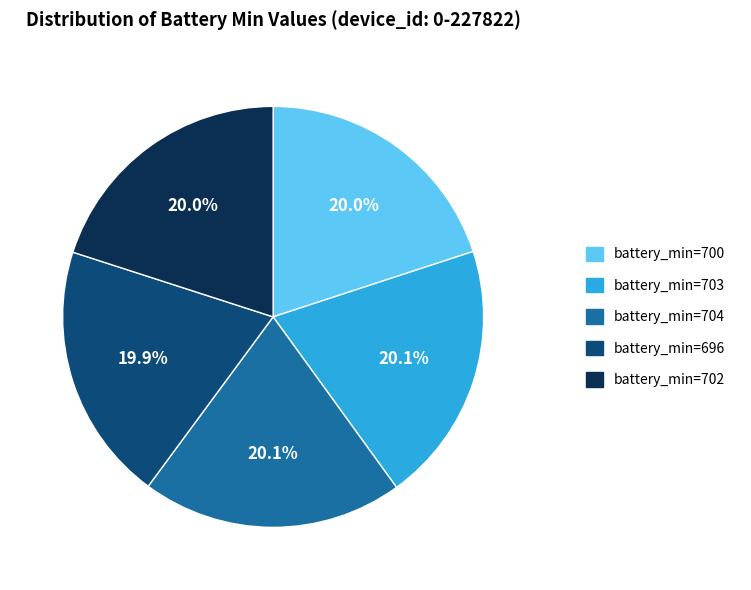

Is there any slice that represents more than half of the pie?

No